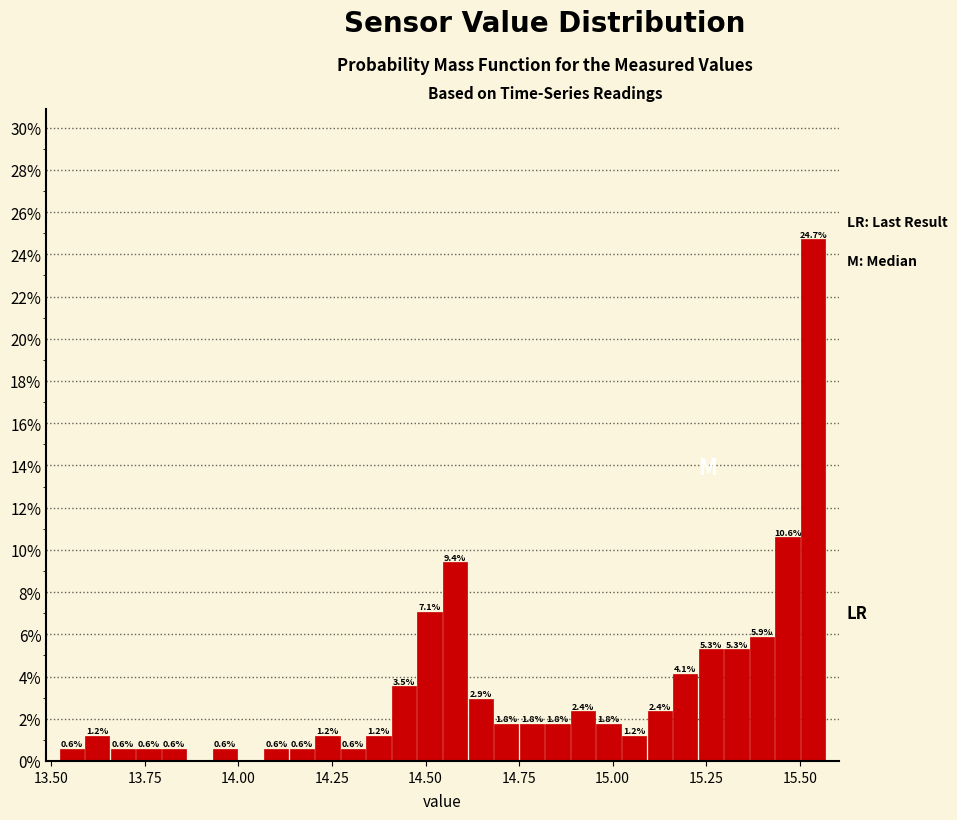

Read against the x-axis, roughly where is the centre of the tallest bar?

15.55